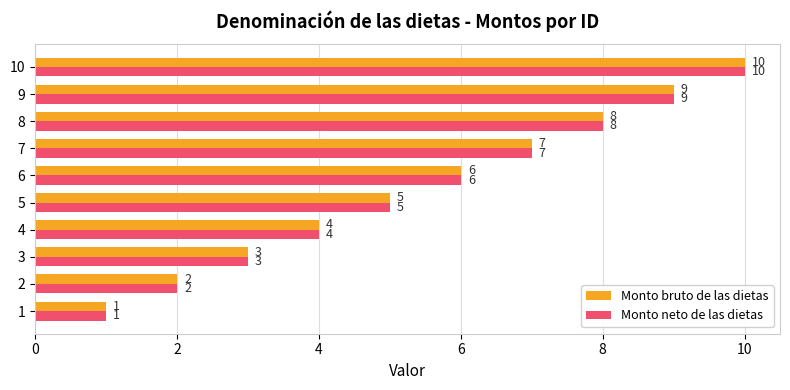

Where is Monto neto de las dietas nearest to the value 5?

5